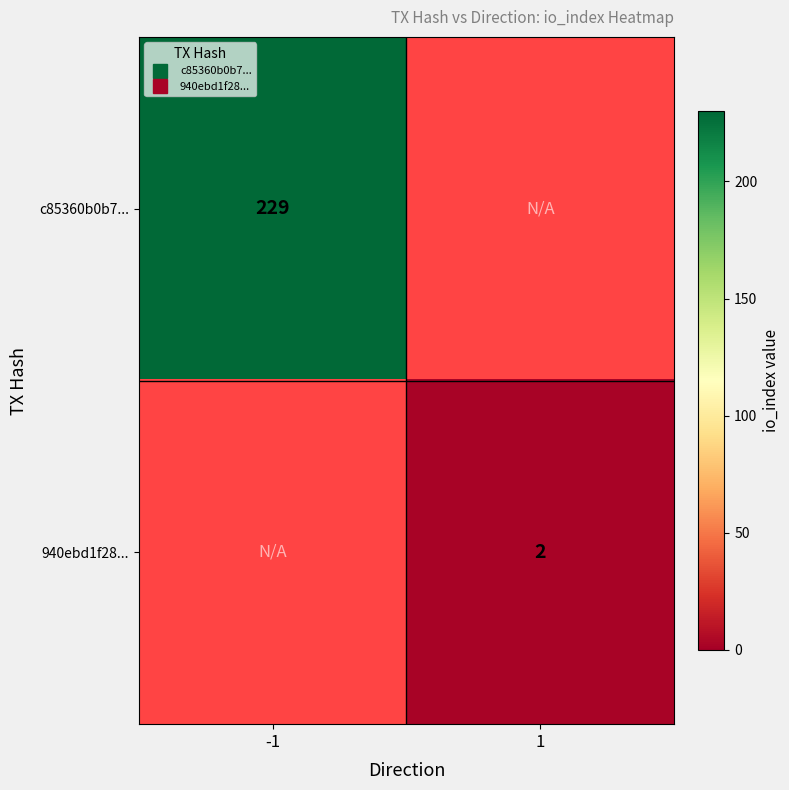

What is the lowest value of the c85360b0b7... series?

229.0